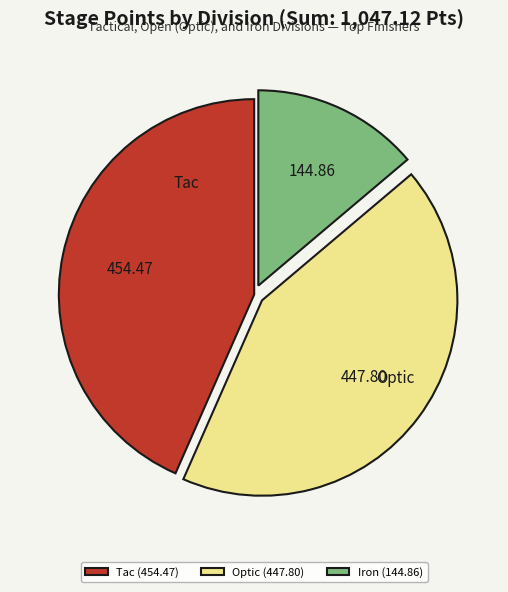

Rank the categories by value from lowest to highest.

Iron, Optic, Tac